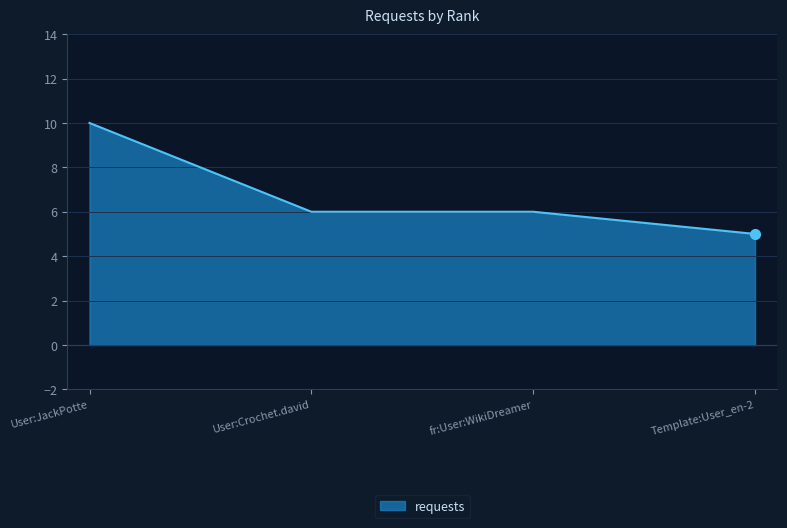

Reading left to right, extract all data points from this chart.

10	6	6	5